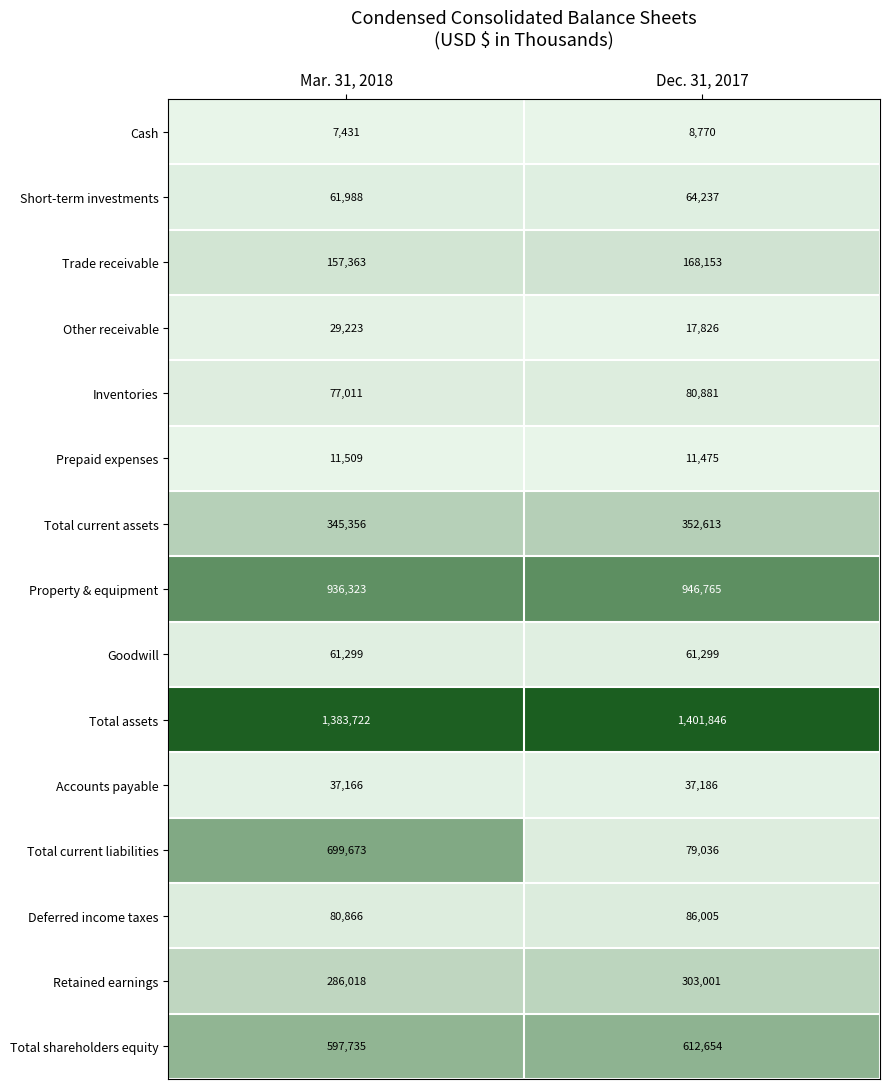

Rank the series at Dec. 31, 2017 from highest to lowest value.

Total assets, Property & equipment, Total shareholders equity, Total current assets, Retained earnings, Trade receivable, Deferred income taxes, Inventories, Total current liabilities, Short-term investments, Goodwill, Accounts payable, Other receivable, Prepaid expenses, Cash